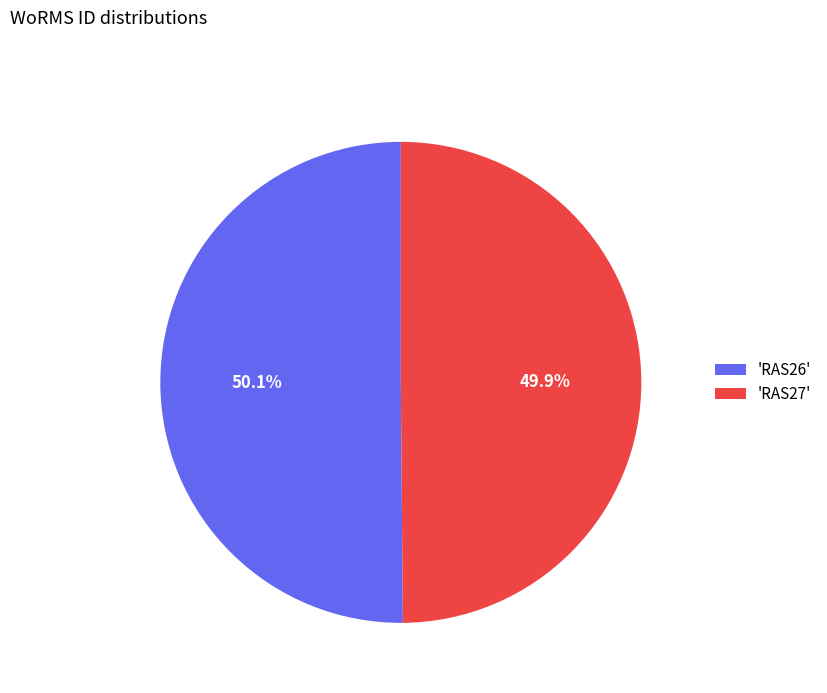

Is the sum of 'RAS26' and 'RAS27' greater than half?

Yes